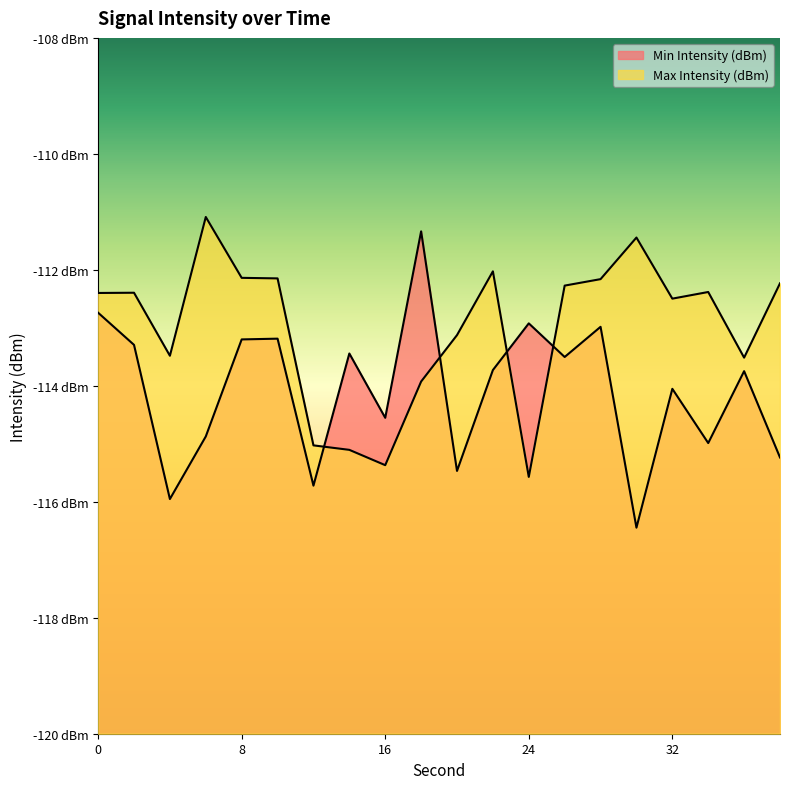

What is the sum of the Min Intensity (dBm) values at 12 and 22?

-229.5